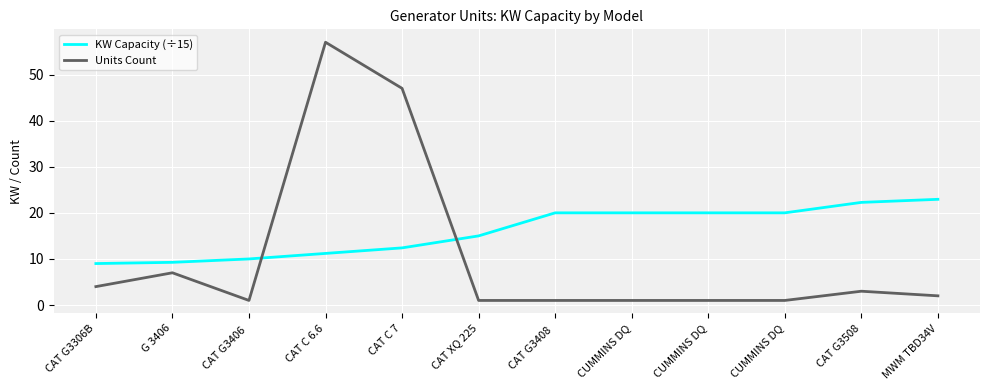

What is the sum of the Units Count values at MWM TBD34V and CAT C 6.6?

59.0